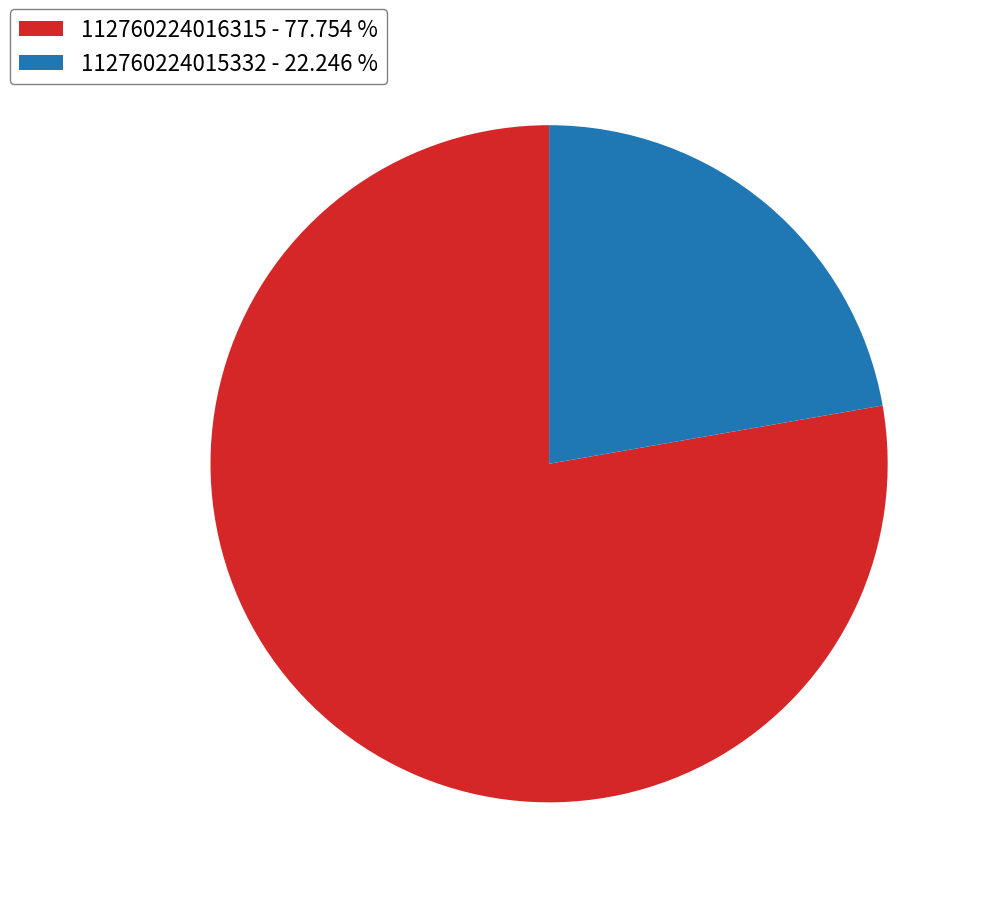

Which category has the smallest portion of the pie?

112760224015332